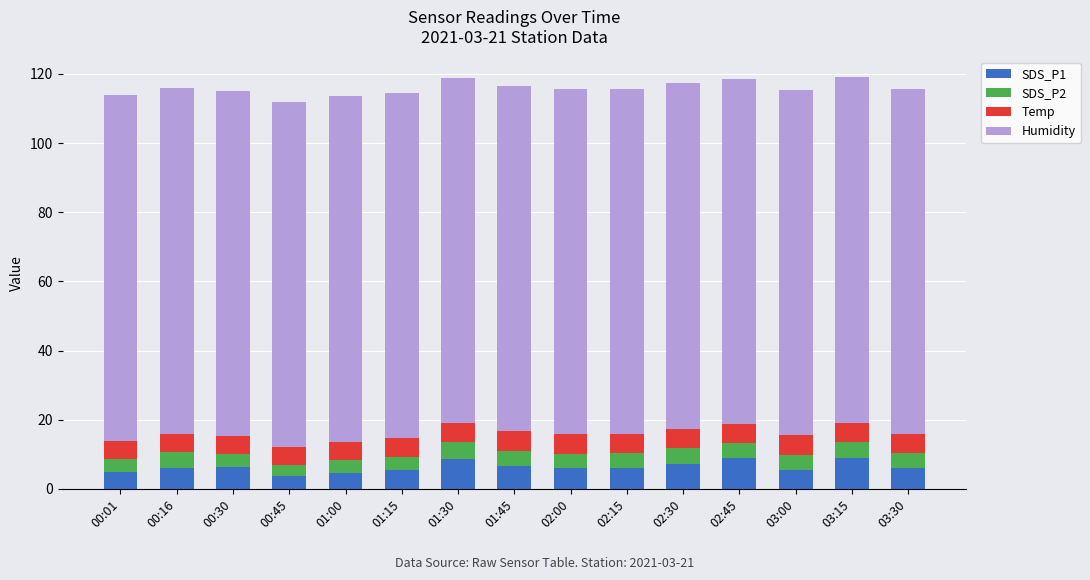

How many series are shown in this chart?

4